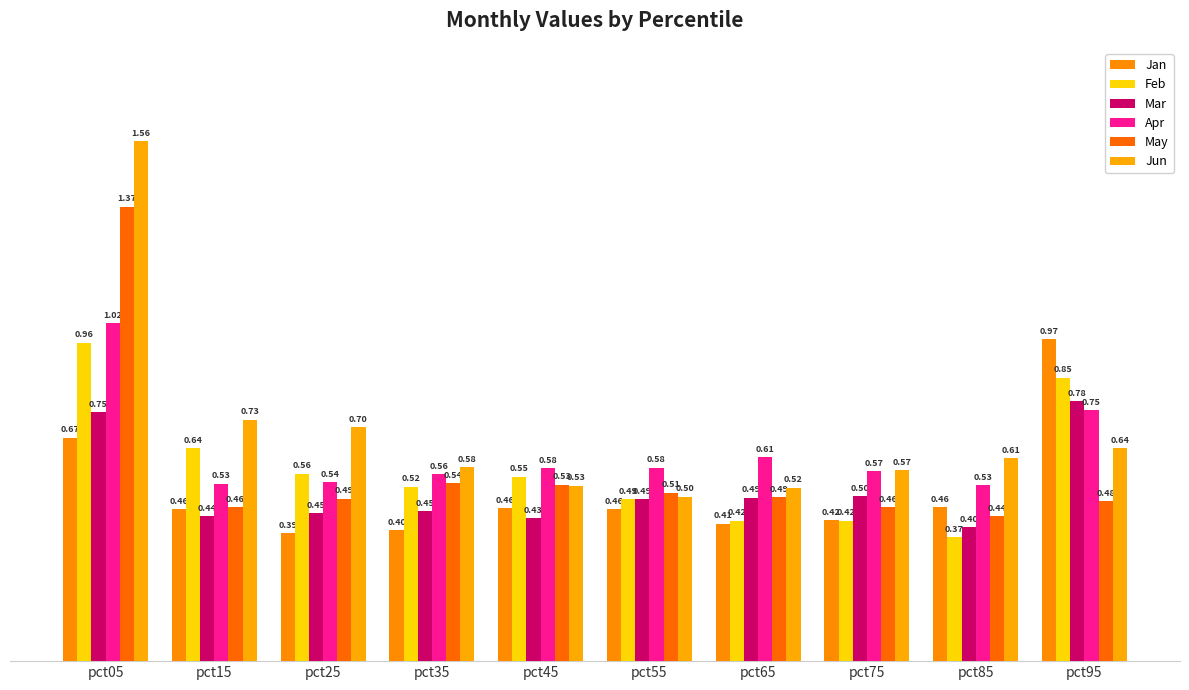

Which series has the largest total across all categories?

Jun